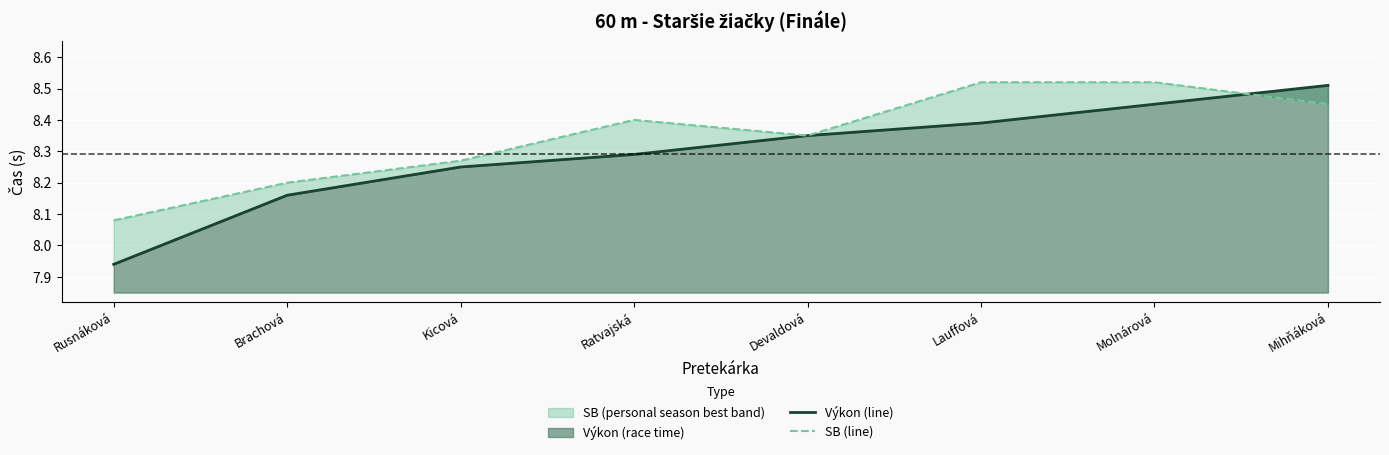

At which category does the chart reach its peak across all series?

Lauffová